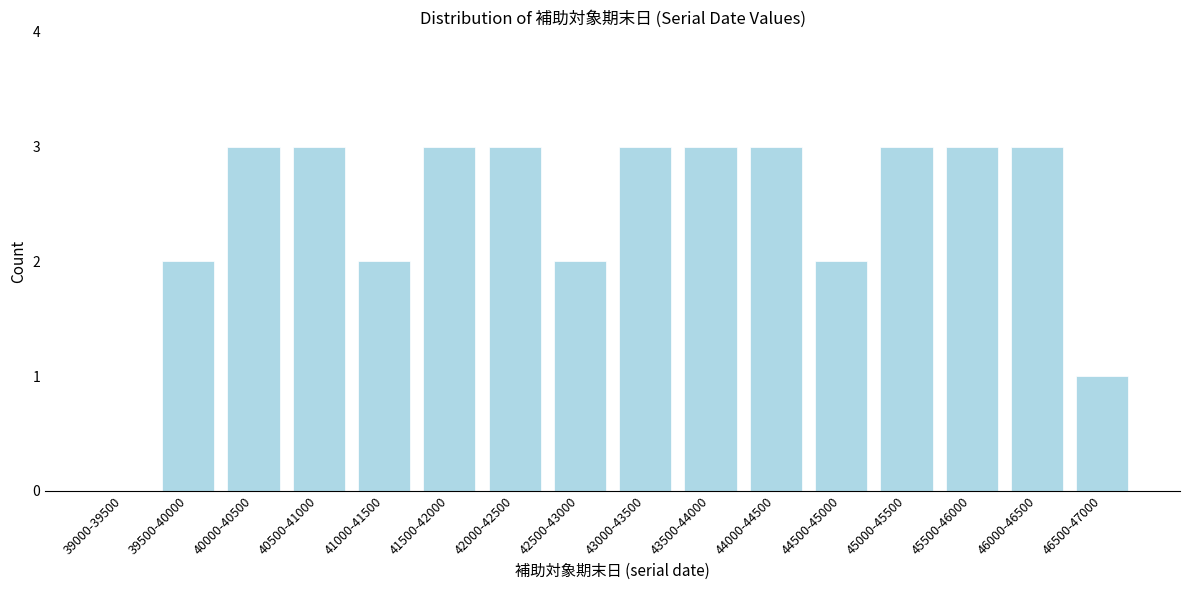

Reading left to right, what are all the values shown in this chart?

39000-39500=0	39500-40000=2	40000-40500=3	40500-41000=3	41000-41500=2	41500-42000=3	42000-42500=3	42500-43000=2	43000-43500=3	43500-44000=3	44000-44500=3	44500-45000=2	45000-45500=3	45500-46000=3	46000-46500=3	46500-47000=1